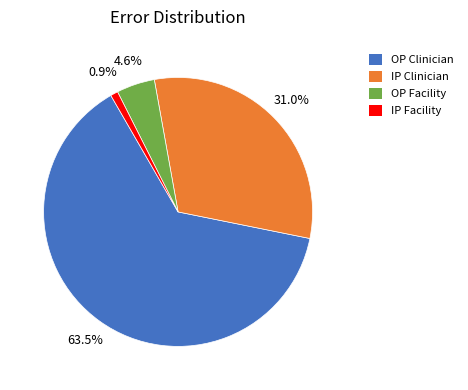

Combined, what portion of the pie is OP Clinician and IP Facility?

64.4%